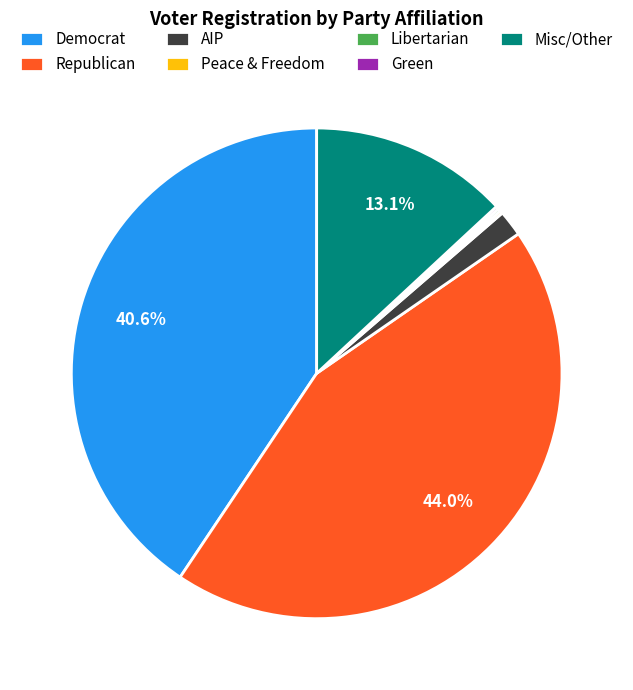

Is Misc/Other the majority of the pie?

No